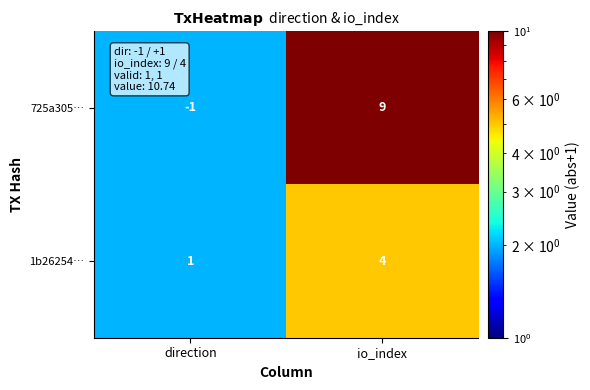

Which series has the largest total across all categories?

725a305…